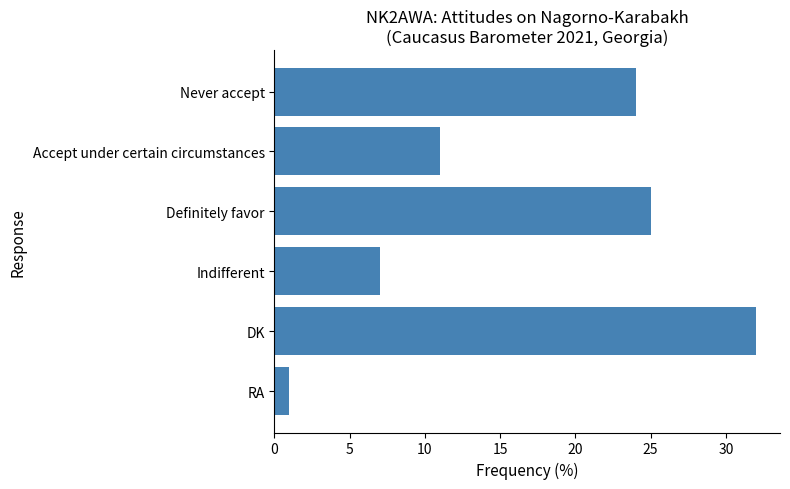

How many data points does each series have?

6